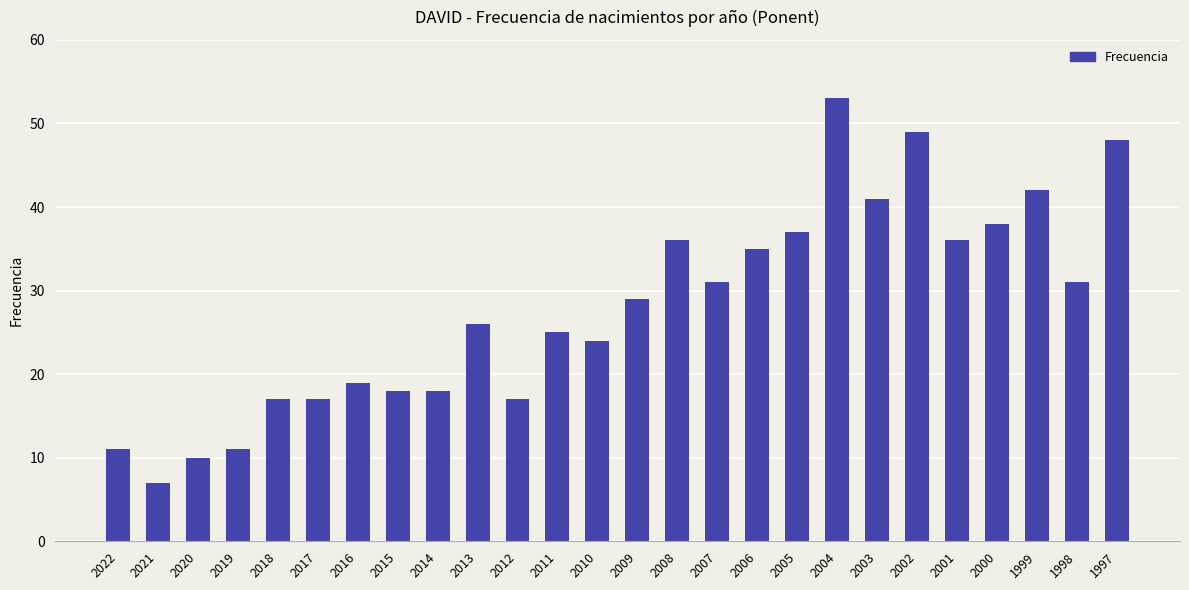

What is the average value?

28